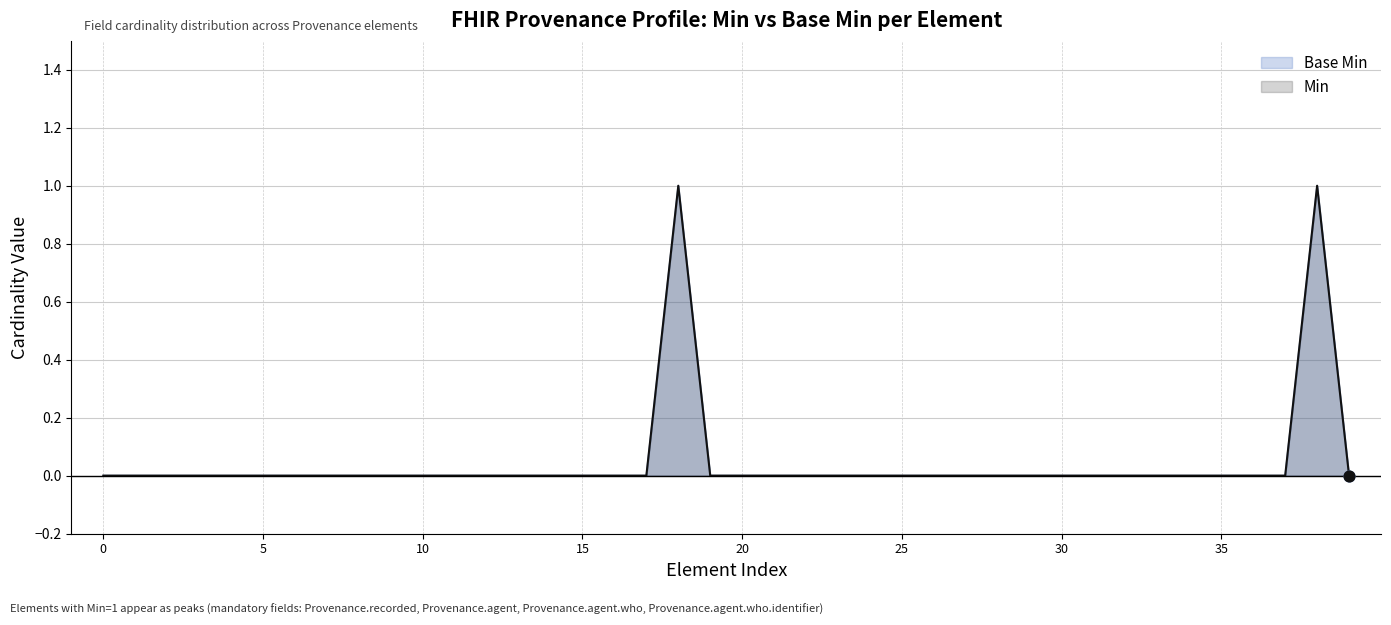

Which series reaches the minimum Y coordinate?

Base Min